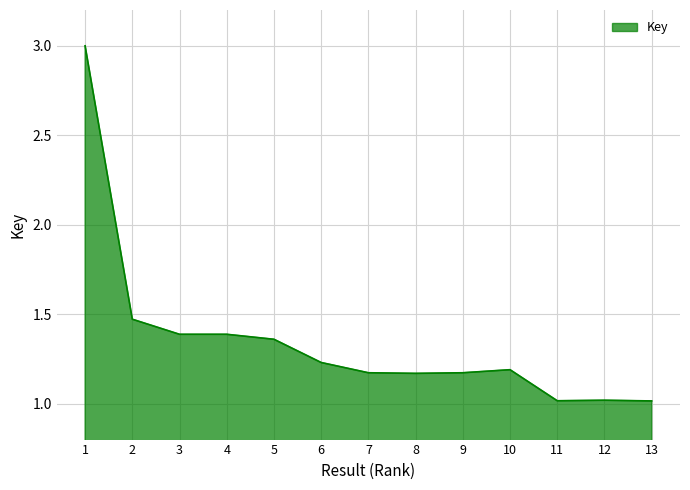

What is the change in value from 8 to 11?

-0.2